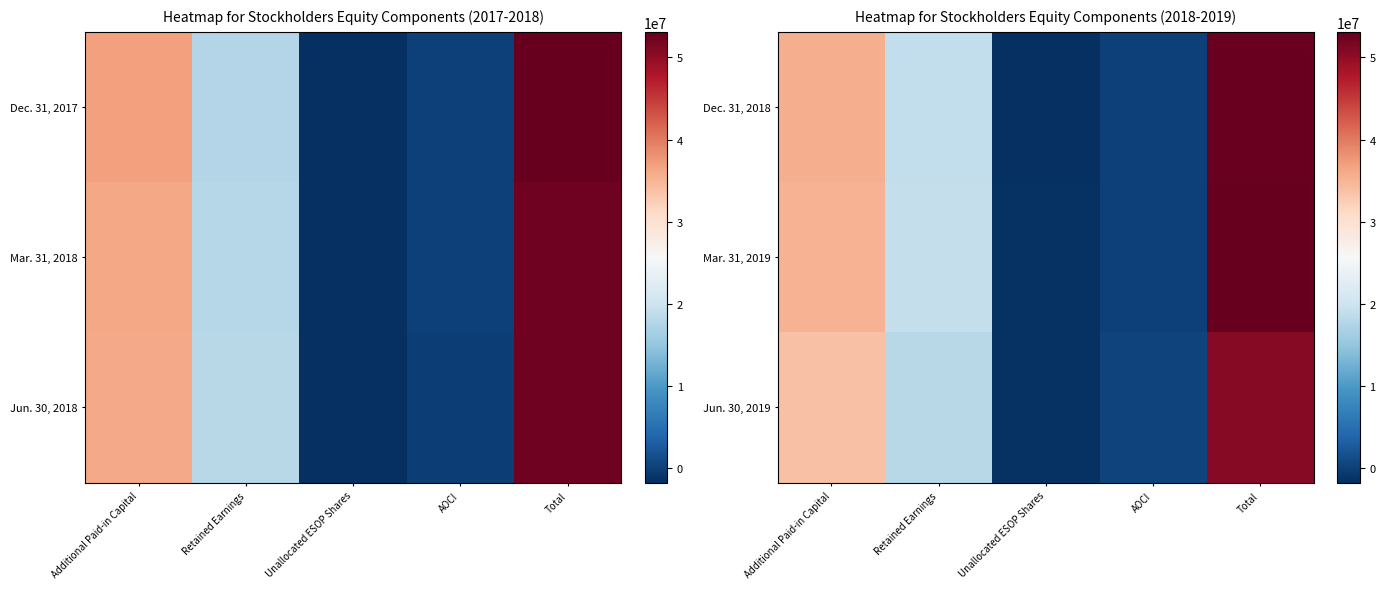

How many data points in Jun. 30, 2019 are above 18125450?

2